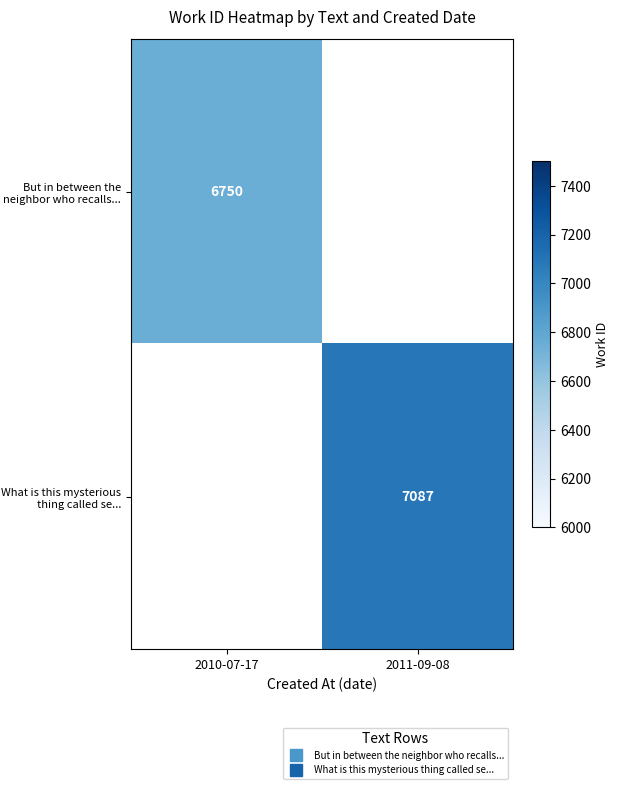

The But in between the neighbor who recalls... series shows 6750.0 at 2010-07-17. True or false?

True